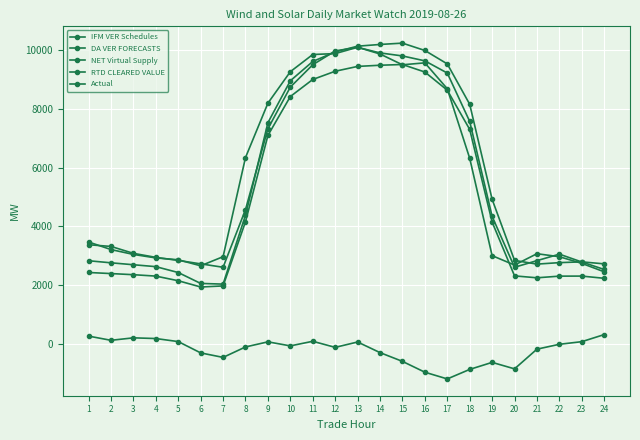

How many data points in Actual are above 4341?

12